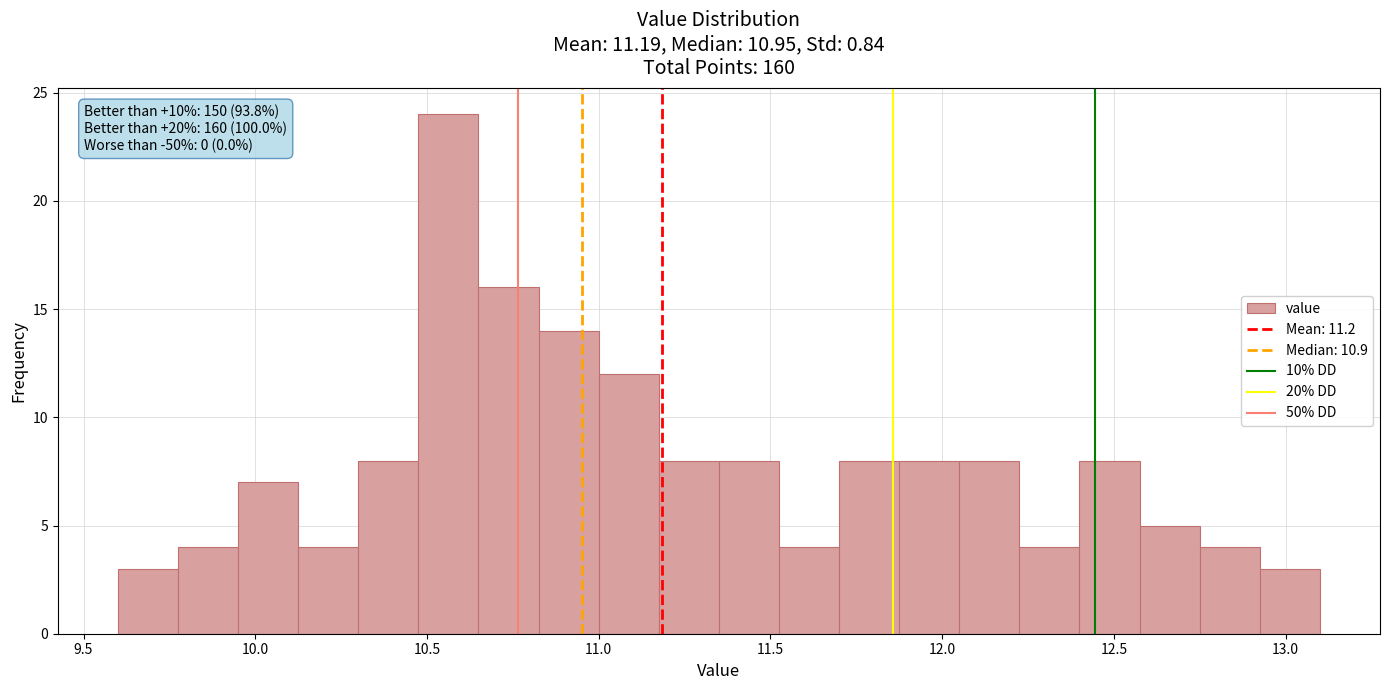

Around what value on the x-axis is the tallest bar? Give the approximate position of its centre, as read against the axis.

10.55